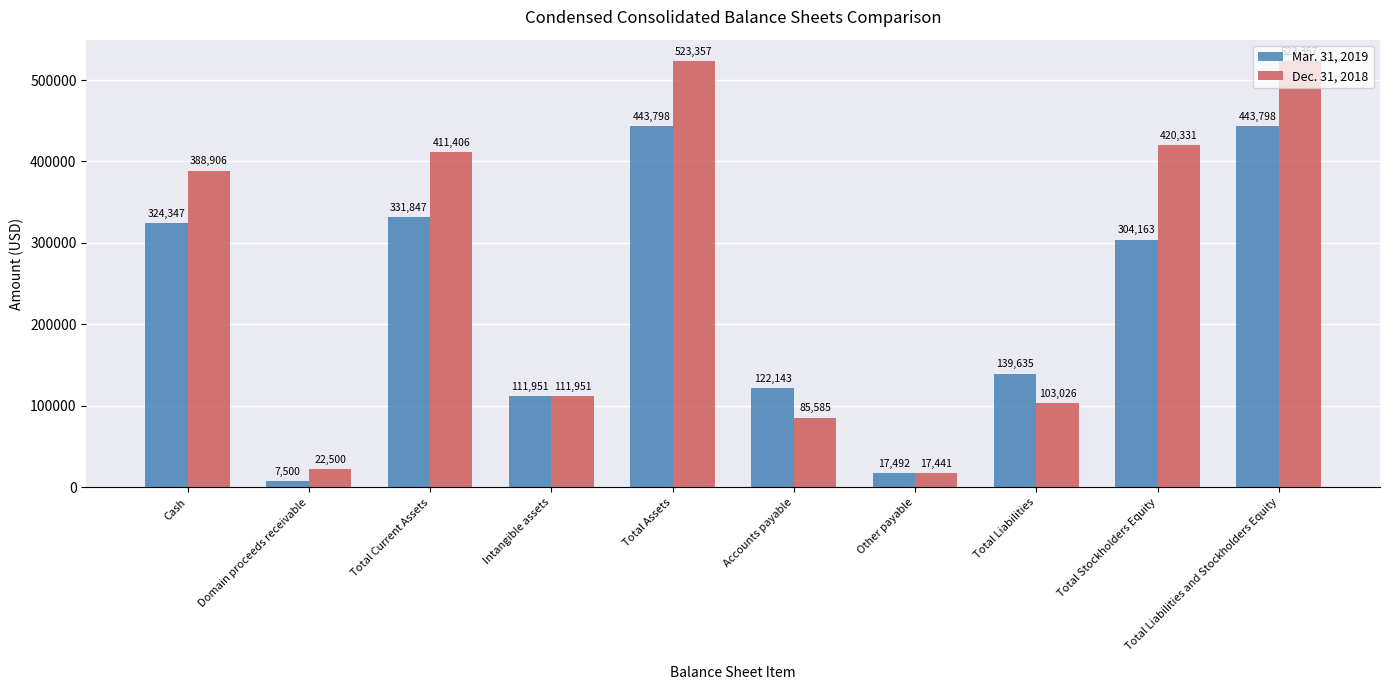

Which series has the largest total across all categories?

Dec. 31, 2018